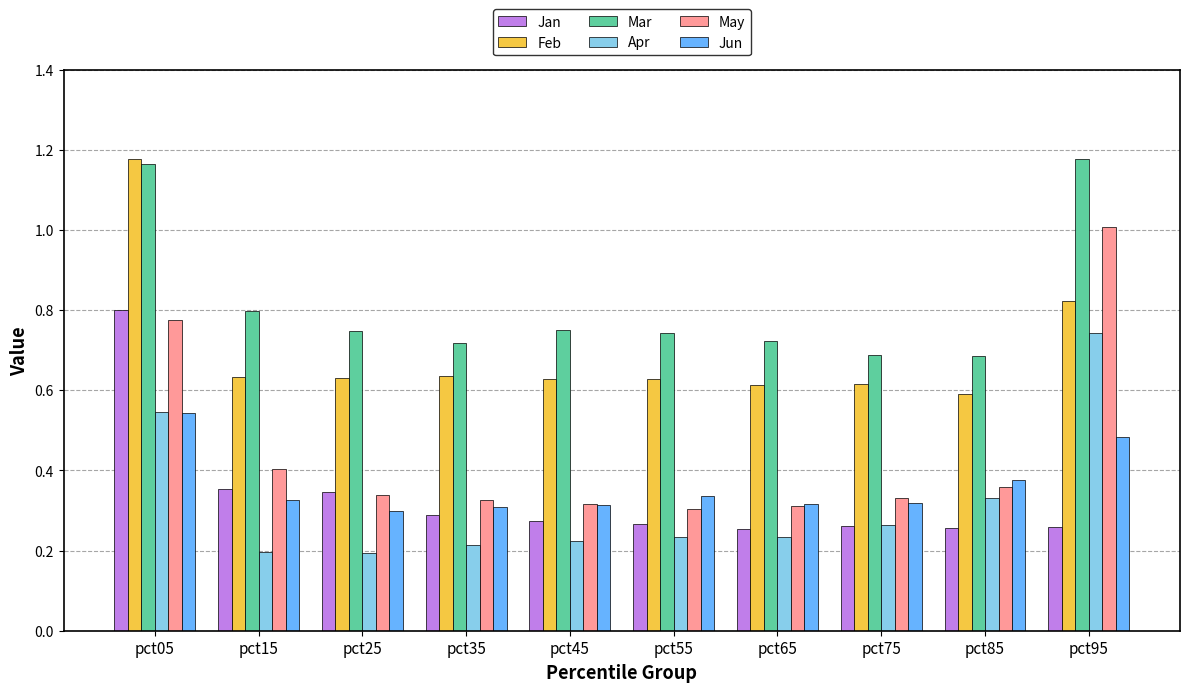

The value of Apr at pct15 is 0.1. True or false?

False